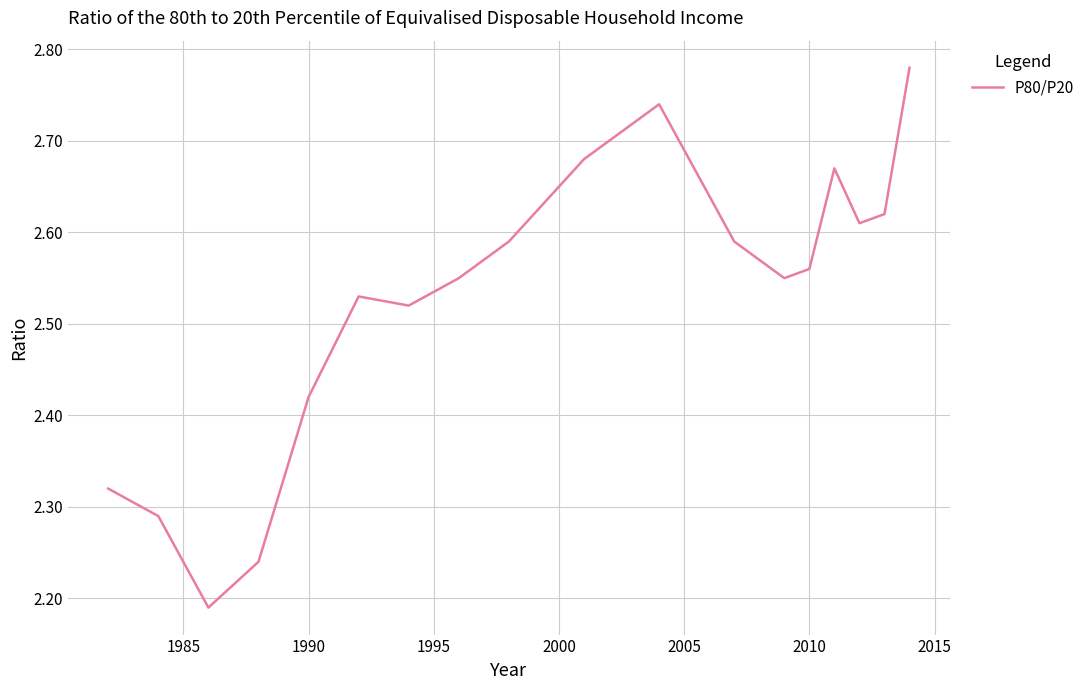

How many lines are shown in the chart?

1